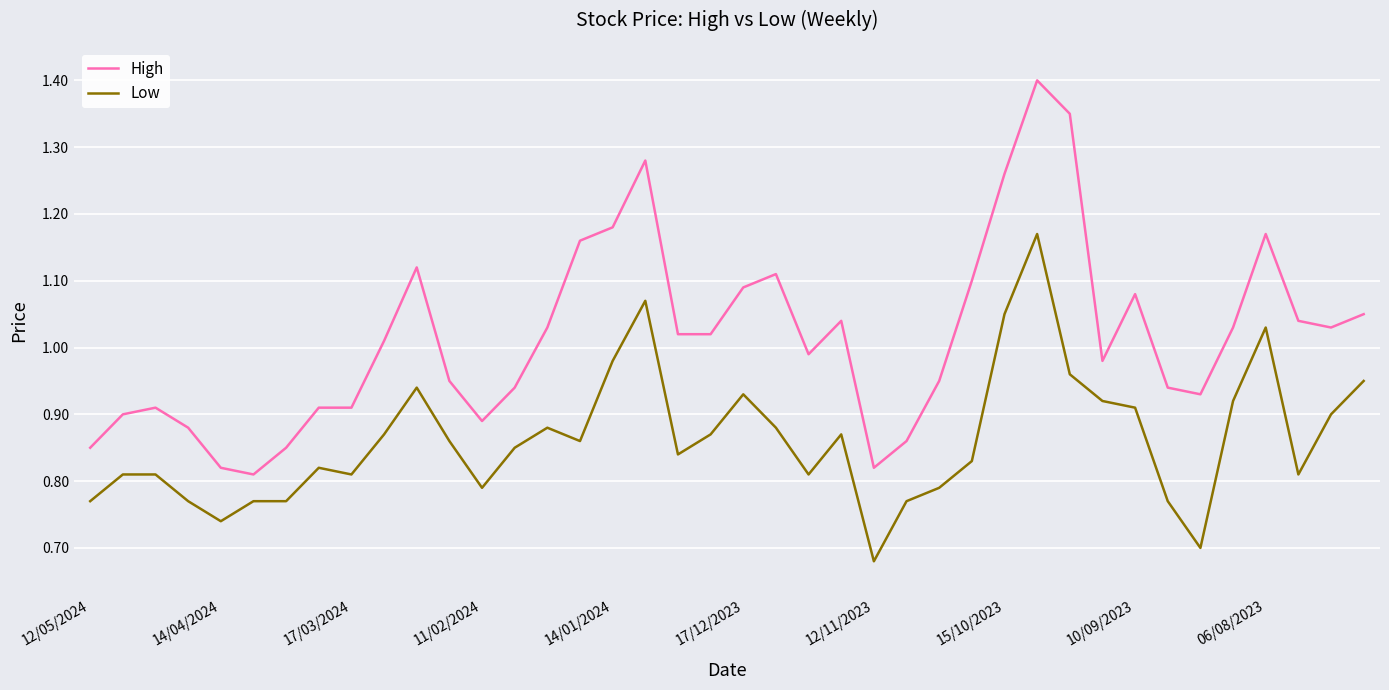

How many lines are shown in the chart?

2